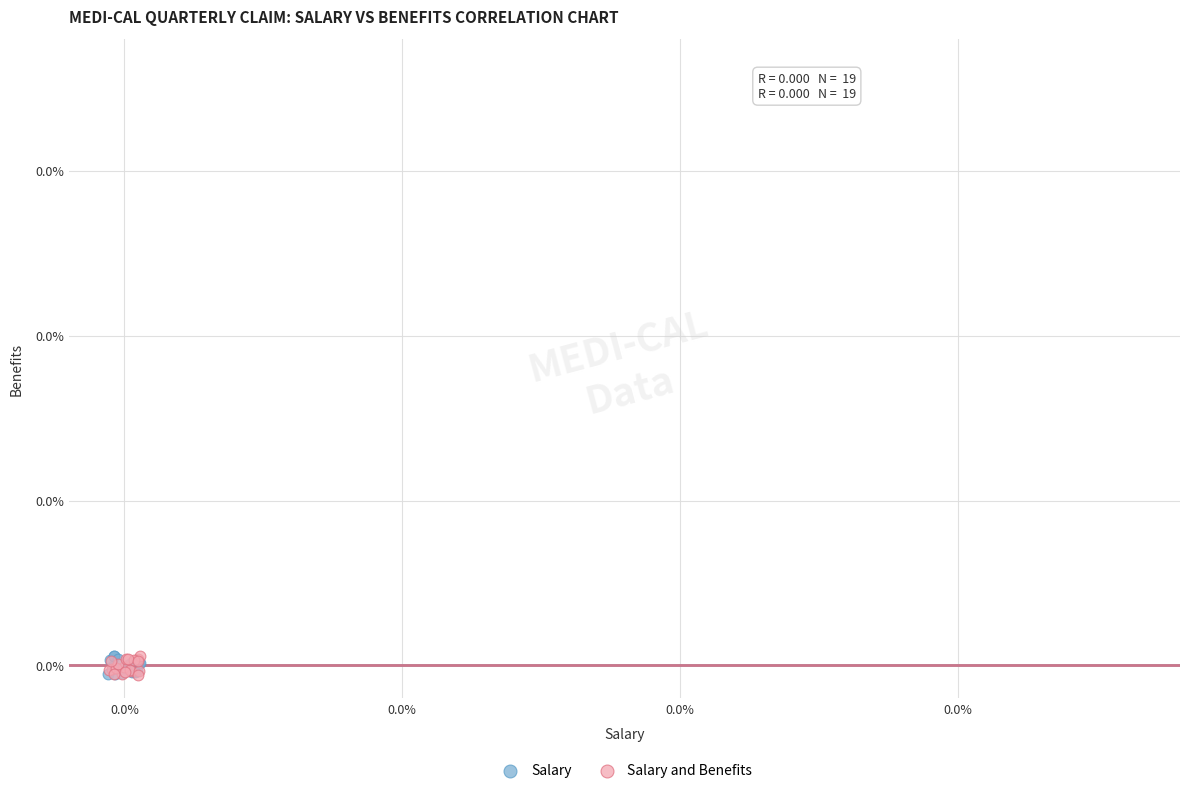

What are all the series names shown in the legend?

Salary, Salary and Benefits